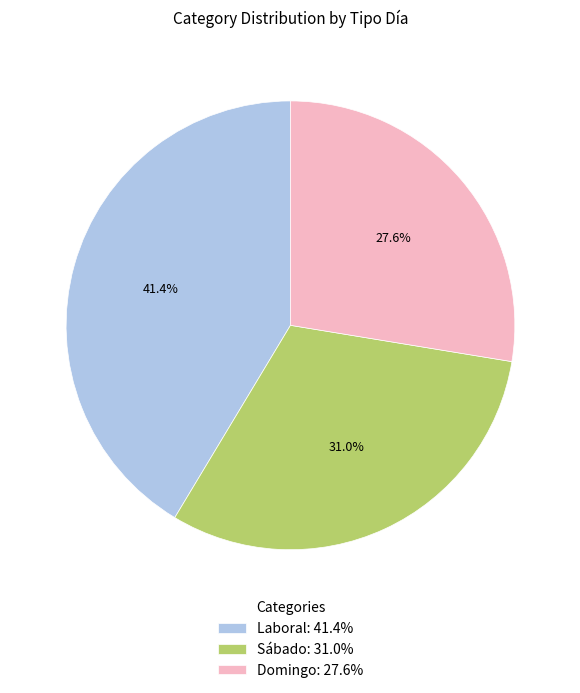

How many slices are in this pie chart?

3